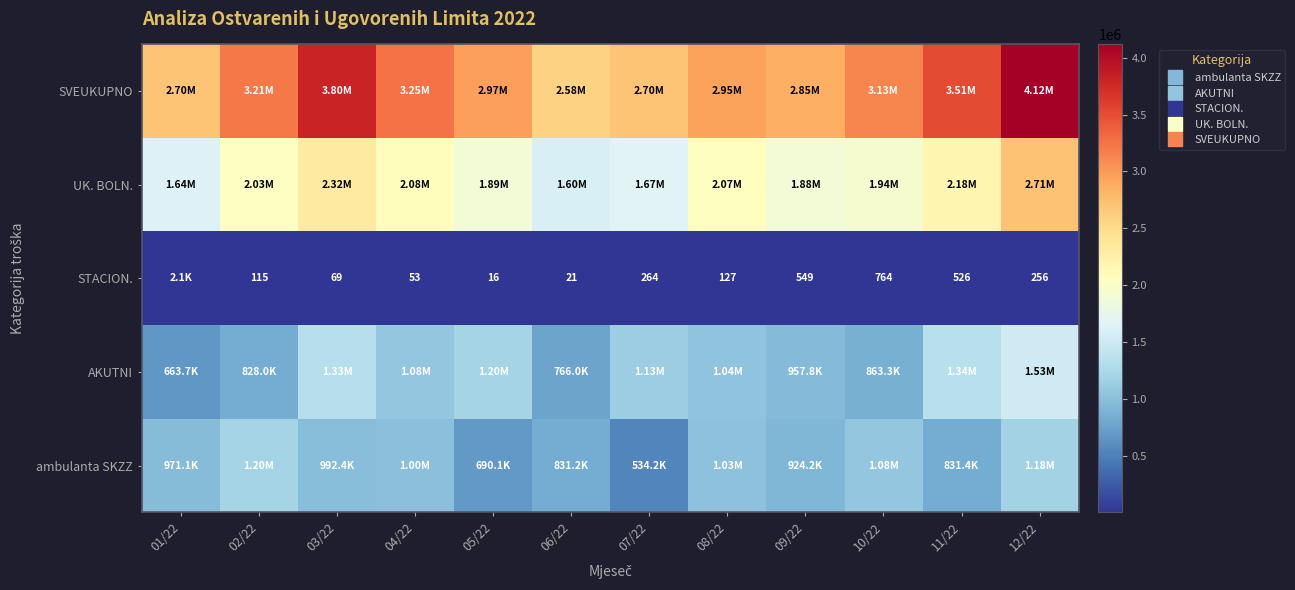

Where is STACION. nearest to the value 1057?

10/22